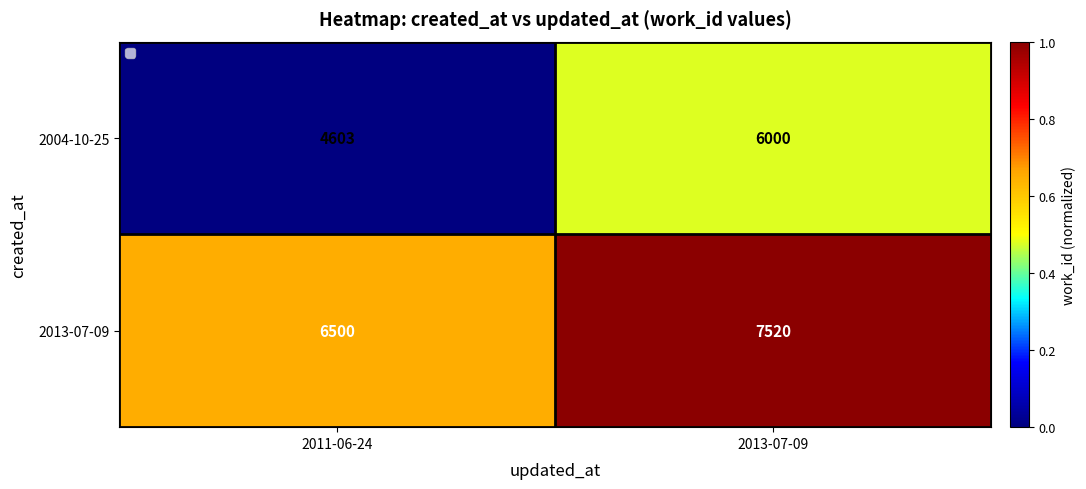

Which category has the highest value across all series?

2013-07-09